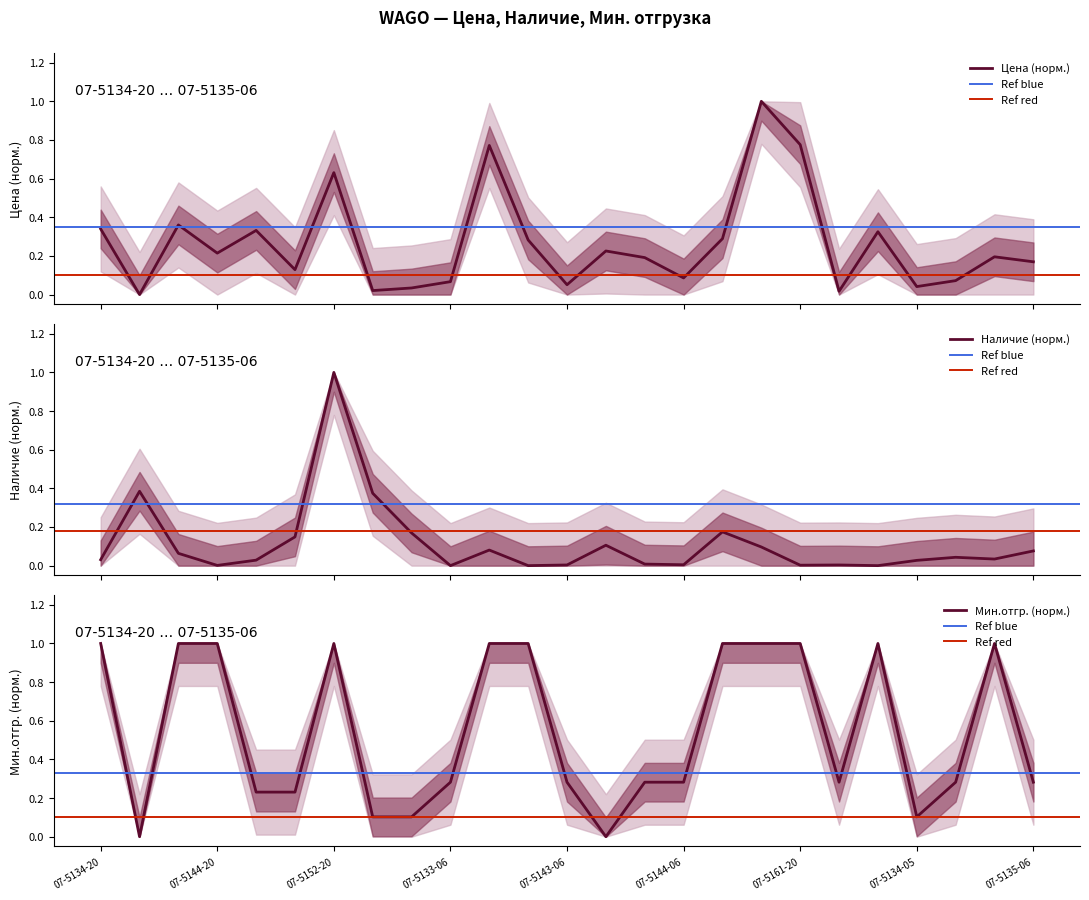

Reading right to left, transcribe all the data shown in this chart.

Цена: 0.2	0.2	0.1	0.0	0.3	0.0	0.8	1.0	0.3	0.1	0.2	0.2	0.1	0.3	0.8	0.1	0.0	0.0	0.6	0.1	0.3	0.2	0.4	0.0	0.3
Наличие: 0.1	0.0	0.0	0.0	0.0	0.0	0.0	0.1	0.2	0.0	0.0	0.1	0.0	0.0	0.1	0.0	0.2	0.4	1.0	0.1	0.0	0.0	0.1	0.4	0.0
Мин отгрузка: 0.3	1.0	0.3	0.1	1.0	0.3	1.0	1.0	1.0	0.3	0.3	0.0	0.3	1.0	1.0	0.3	0.1	0.1	1.0	0.2	0.2	1.0	1.0	0.0	1.0